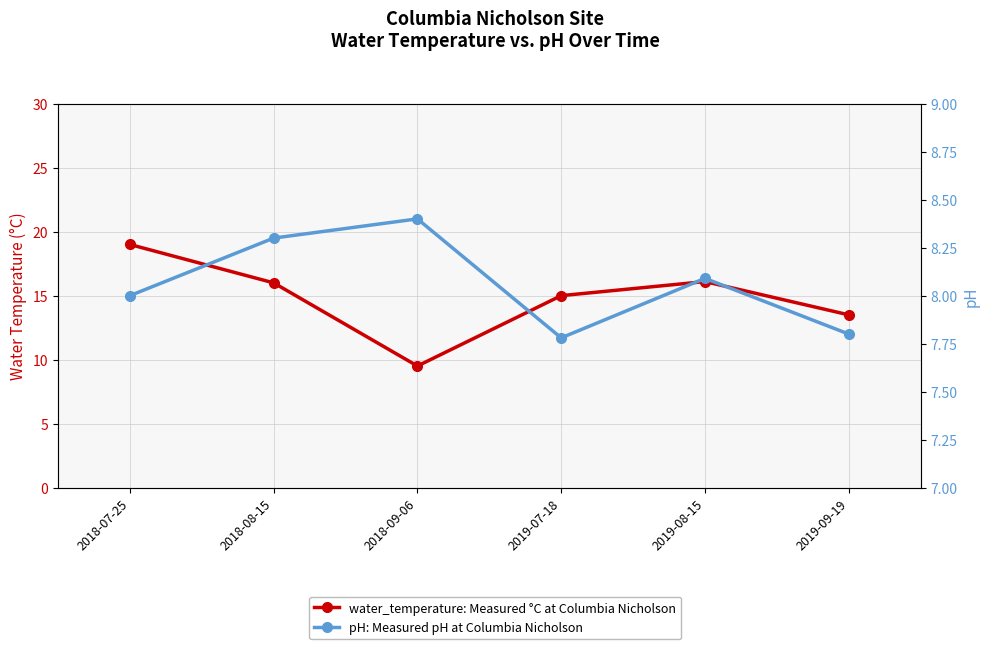

Reading left to right, transcribe all the data shown in this chart.

water_temperature: 19.0	16.0	9.5	15.0	16.1	13.5
pH: 8.0	8.3	8.4	7.8	8.1	7.8